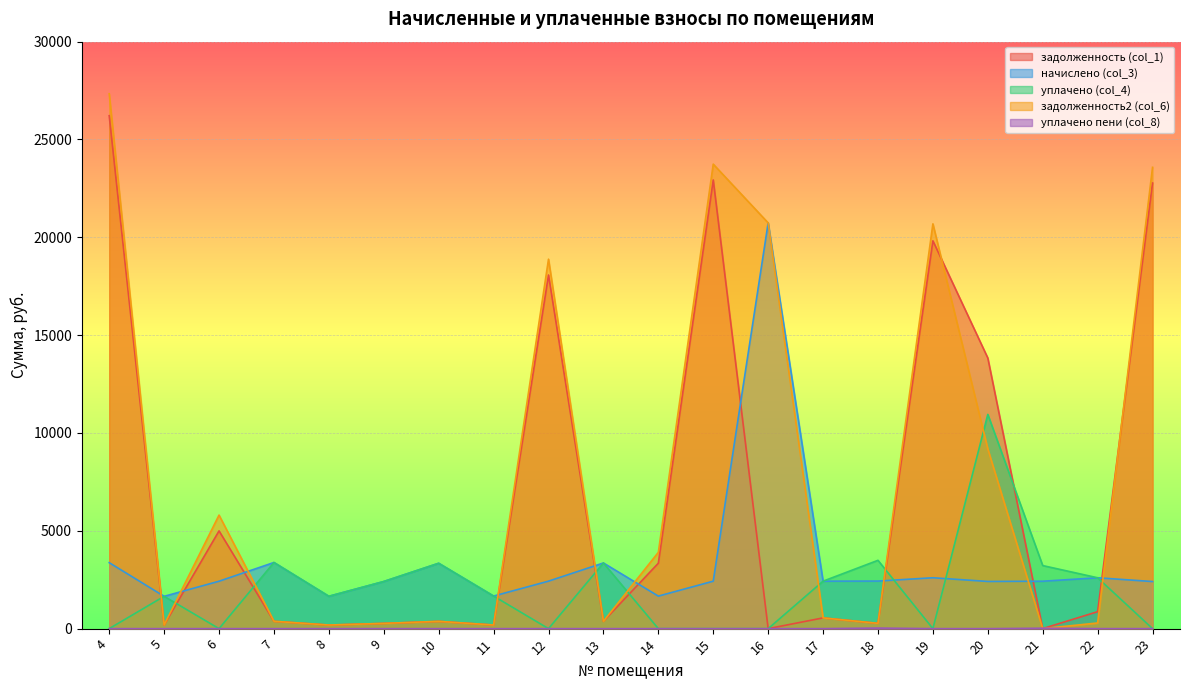

The начислено (col_3) series shows 3414.3 at 19. True or false?

False